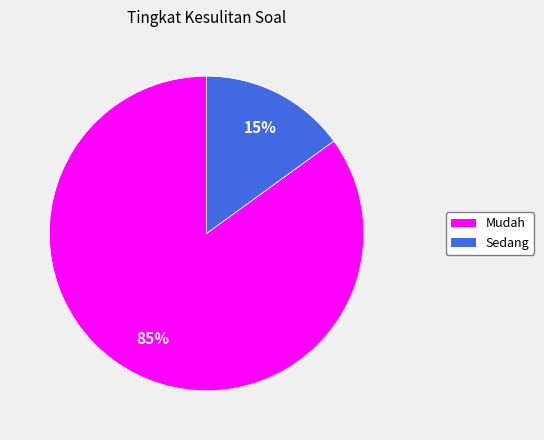

What percentage is the Sedang slice, to the nearest percent?

15%